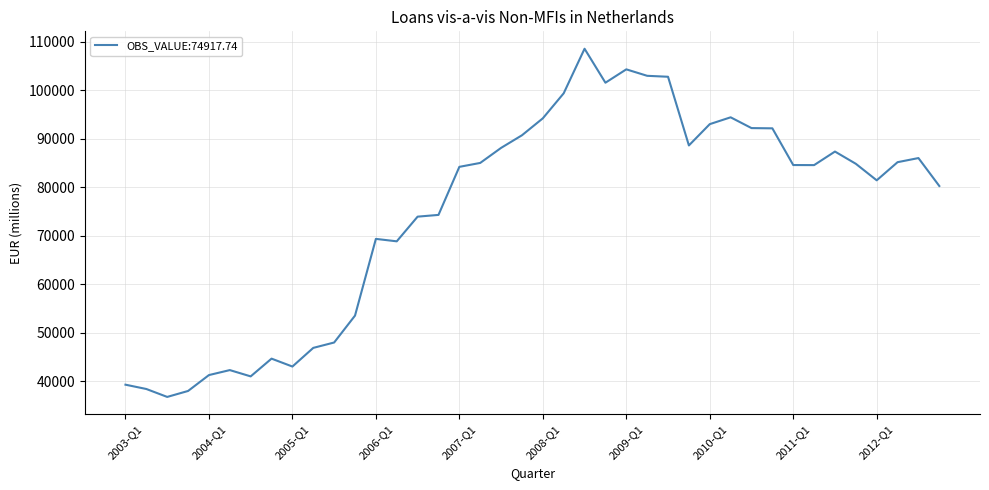

What is the smallest value displayed?

36803.0